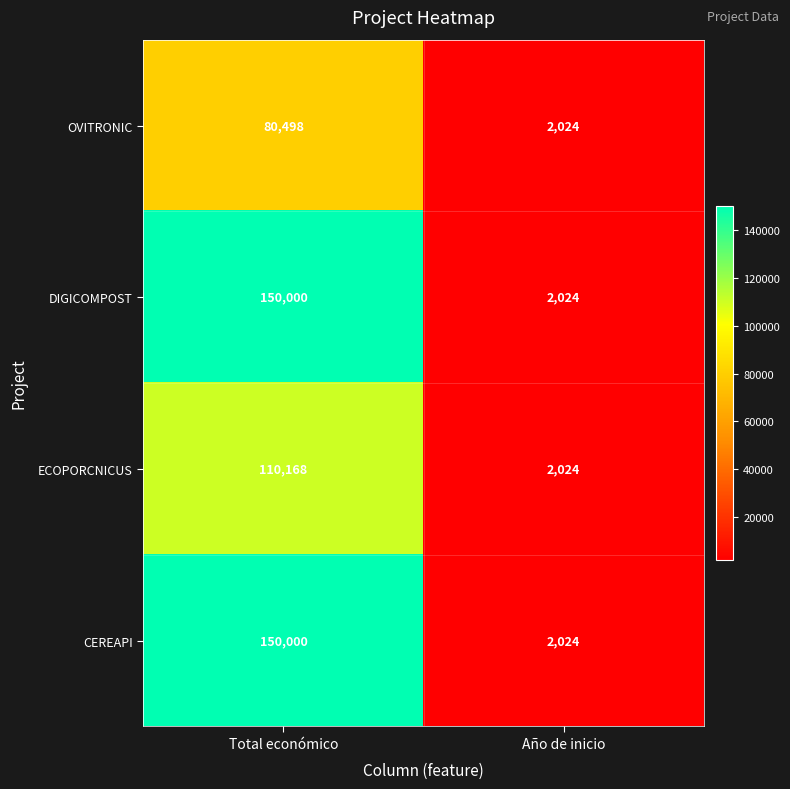

What is the difference between the OVITRONIC values at Año de inicio and Total económico?

78474